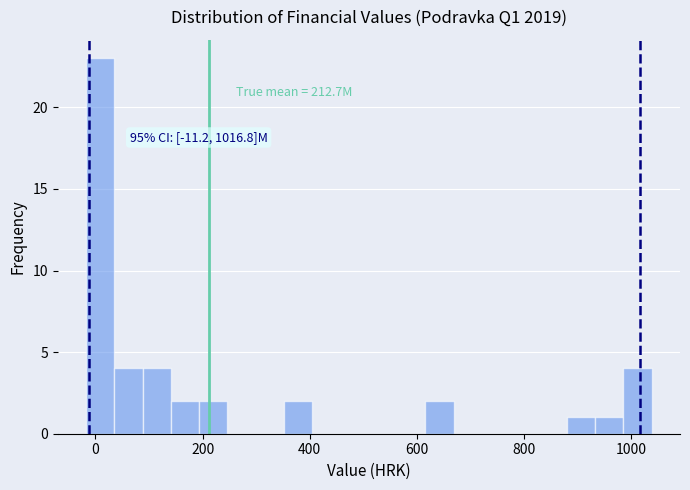

Read against the x-axis, roughly where is the centre of the tallest bar?

0